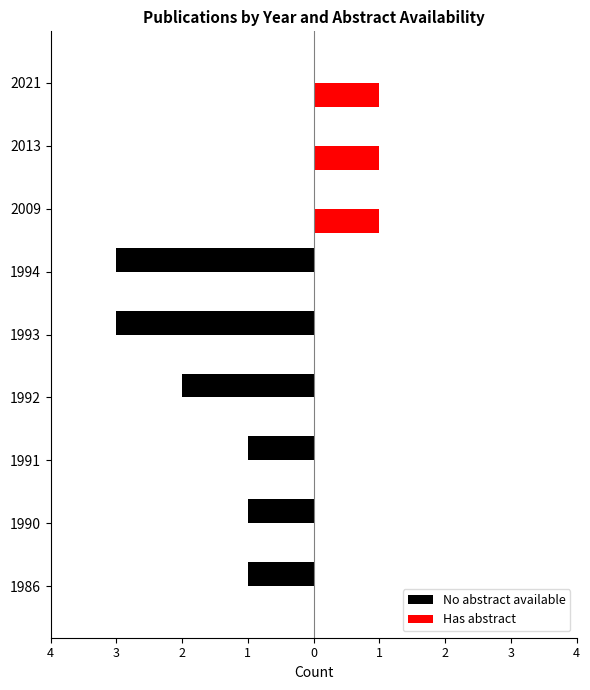

Reading left to right, list all the values displayed in this chart.

No abstract available: -1	-1	-1	-2	-3	-3	0	0	0
Has abstract: 0	0	0	0	0	0	1	1	1